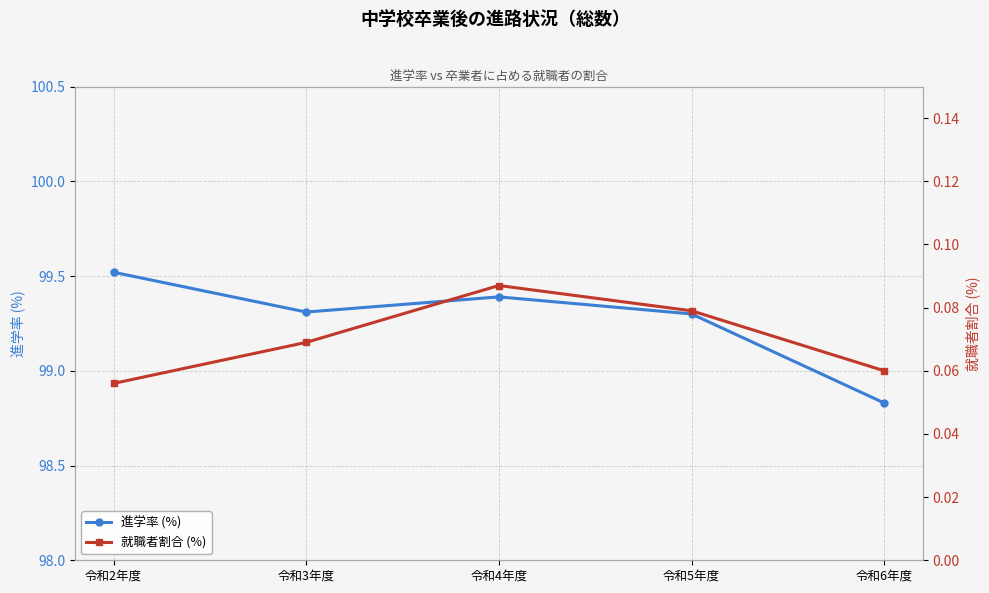

True or false: 就職者割合 (%) and 進学率 (%) cross at least once.

False